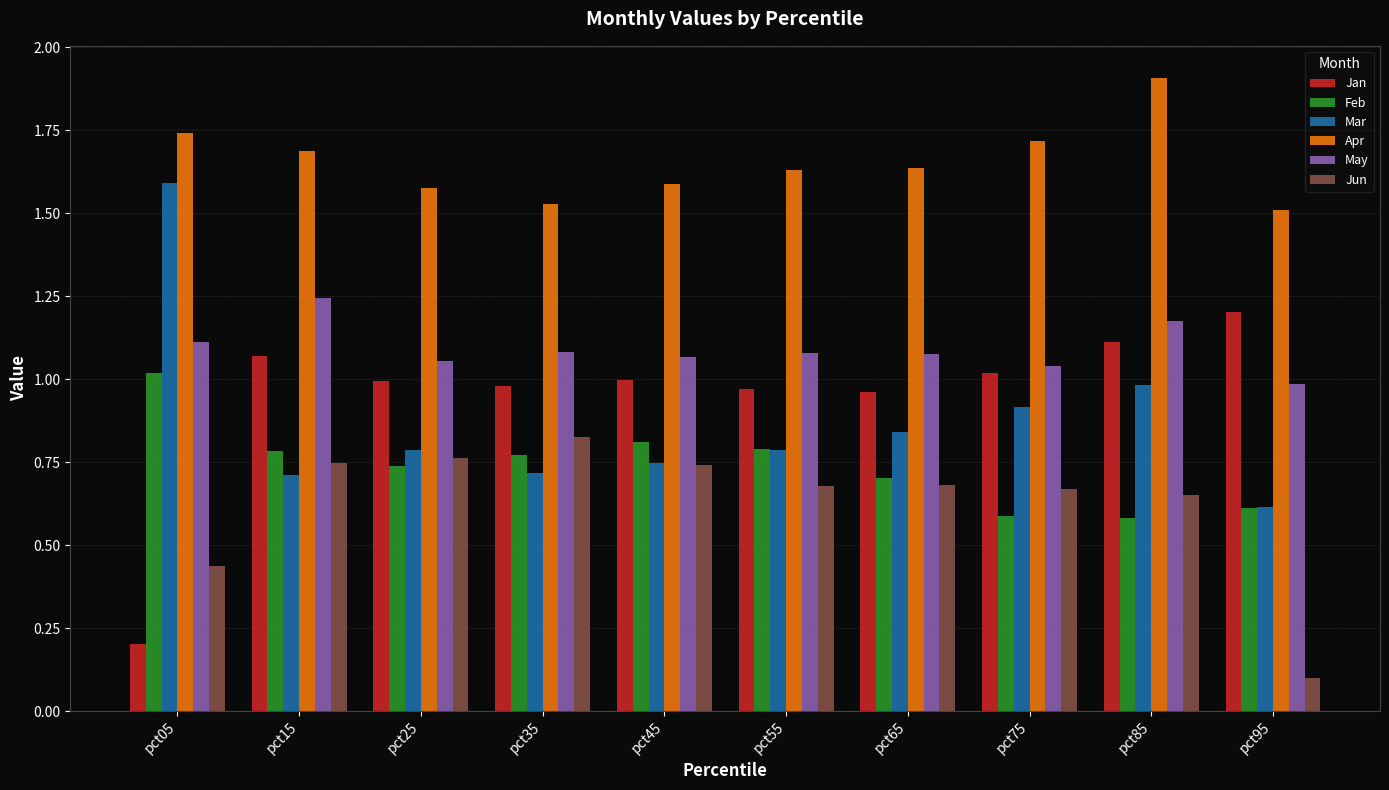

Rank the series by their maximum value, from lowest to highest.

Jun, Feb, Jan, May, Mar, Apr